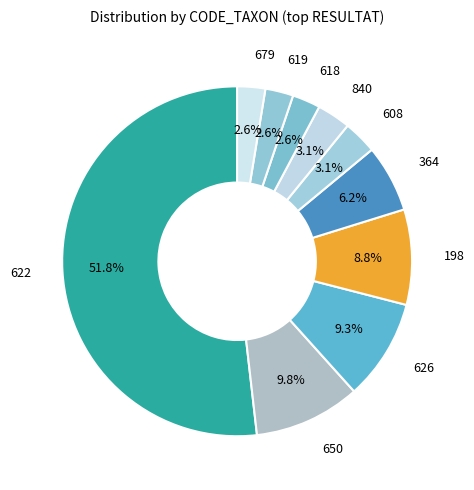

How many slices are in this pie chart?

10